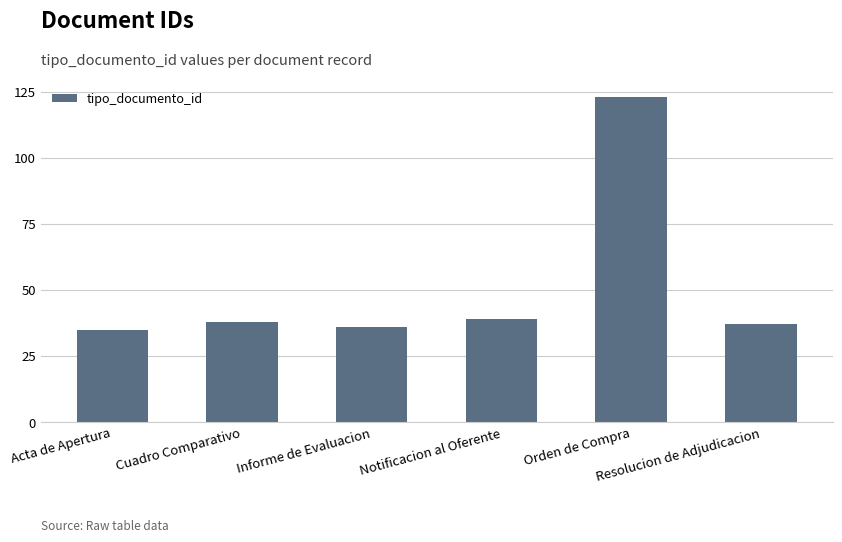

Reading left to right, extract all data points from this chart.

35	38	36	39	123	37